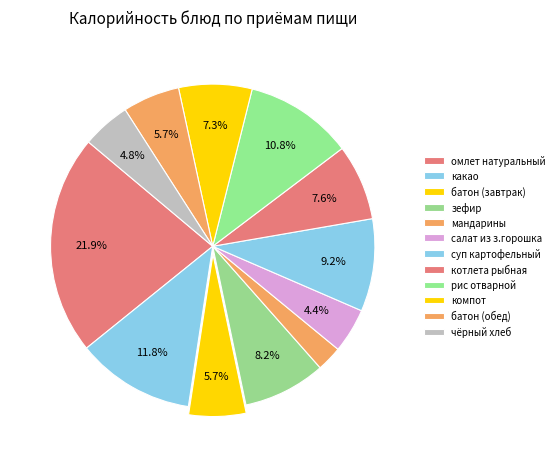

Count the number of slices in the pie.

12